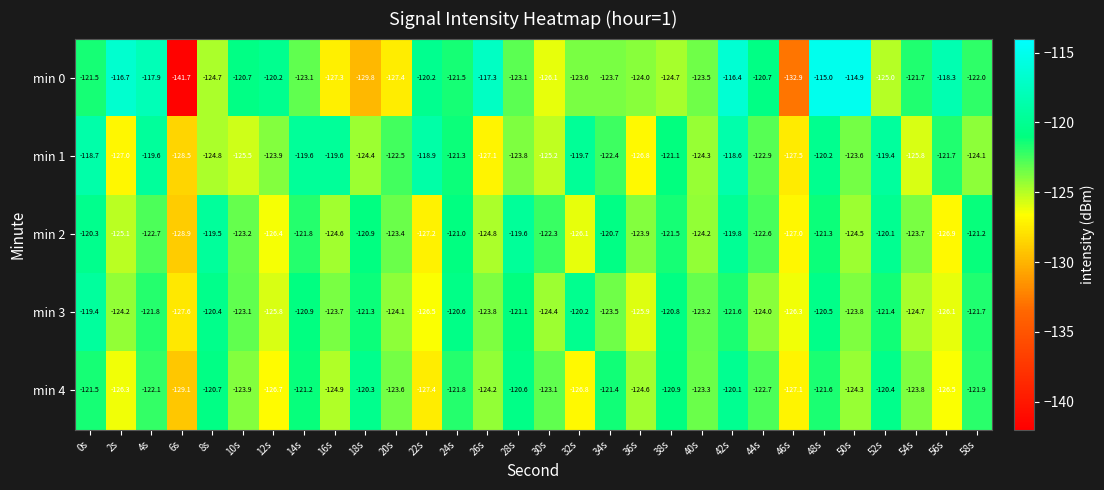

What is the sum of the min 1 values at 42s and 28s?

-242.4